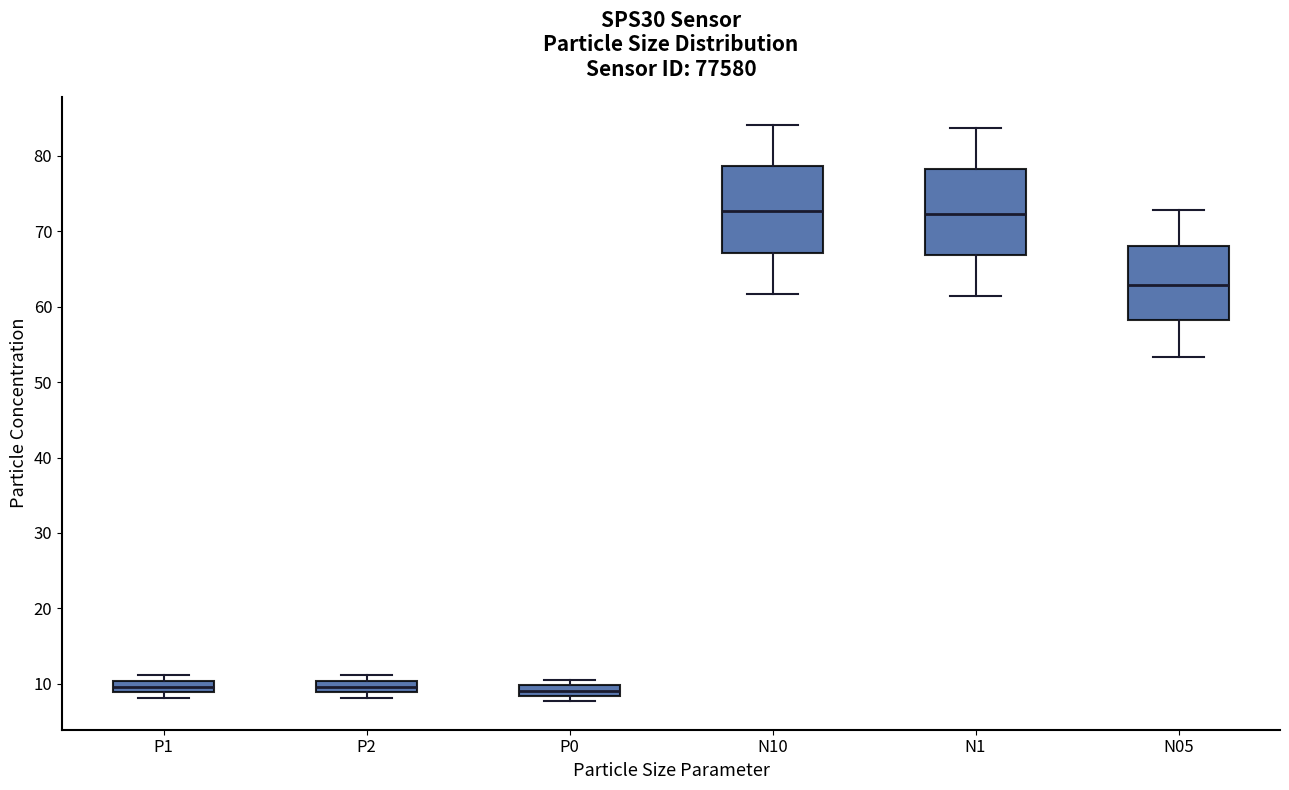

Where does the upper whisker of the box for N10 end on the y-axis? The values are not printed on the chart, so give them approximately, as read against the axis.

84